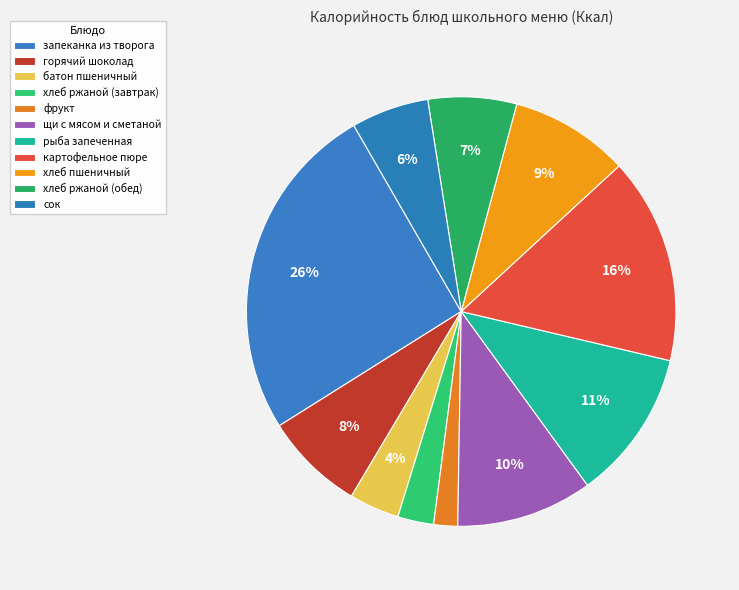

To the nearest percent, what percentage of the pie is батон пшеничный?

4%